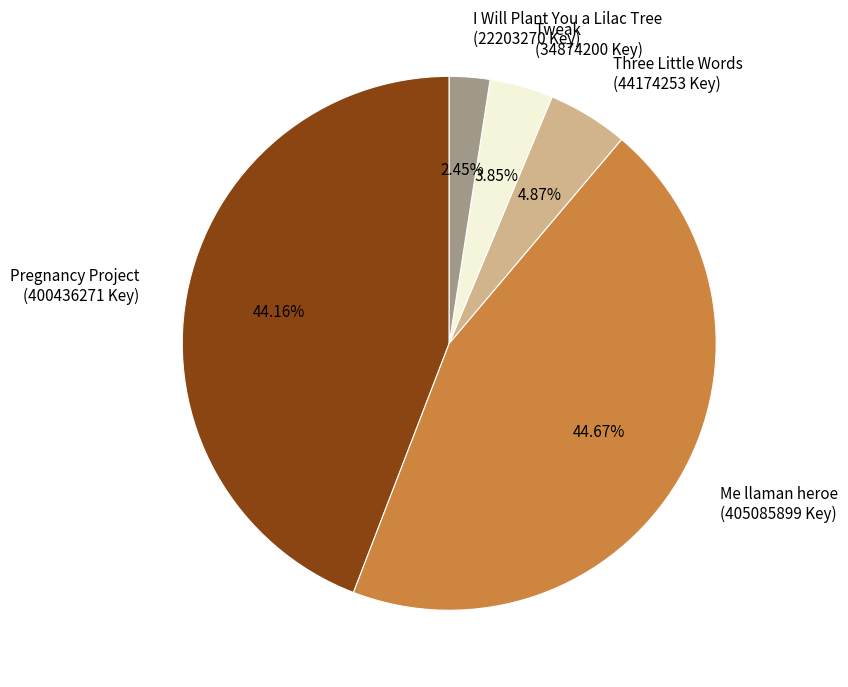

To the nearest percent, what is the average slice percentage?

20%